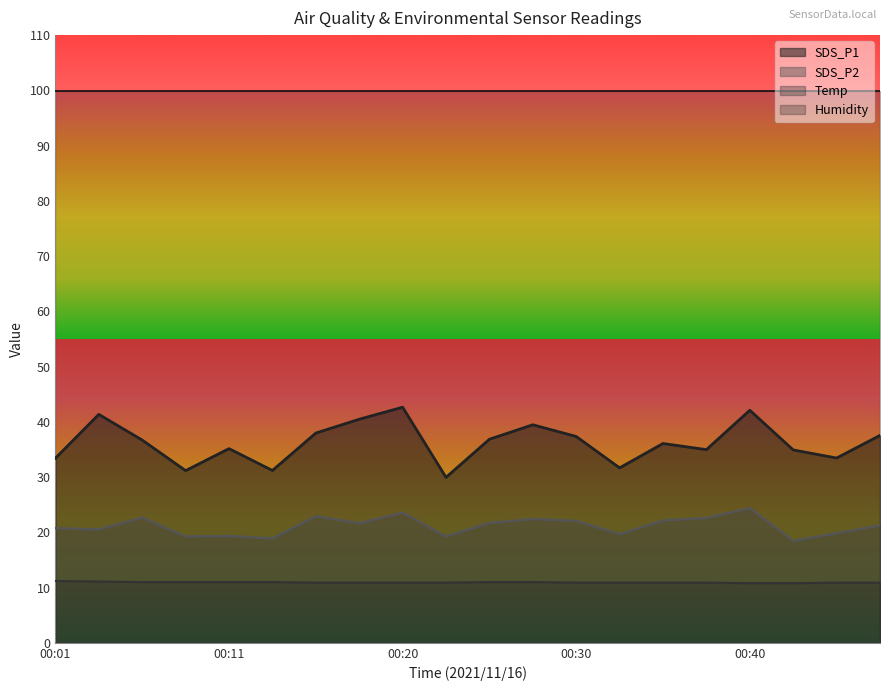

True or false: SDS_P1 and SDS_P2 intersect in this chart.

False